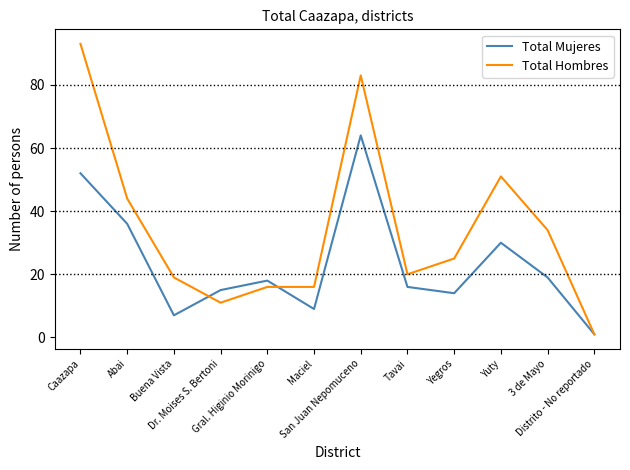

Reading right to left, extract all data points from this chart.

Total Mujeres: Distrito - No reportado=1	3 de Mayo=19	Yuty=30	Yegros=14	Tavai=16	San Juan Nepomuceno=64	Maciel=9	Gral. Higinio Morinigo=18	Dr. Moises S. Bertoni=15	Buena Vista=7	Abai=36	Caazapa=52
Total Hombres: Distrito - No reportado=1	3 de Mayo=34	Yuty=51	Yegros=25	Tavai=20	San Juan Nepomuceno=83	Maciel=16	Gral. Higinio Morinigo=16	Dr. Moises S. Bertoni=11	Buena Vista=19	Abai=44	Caazapa=93